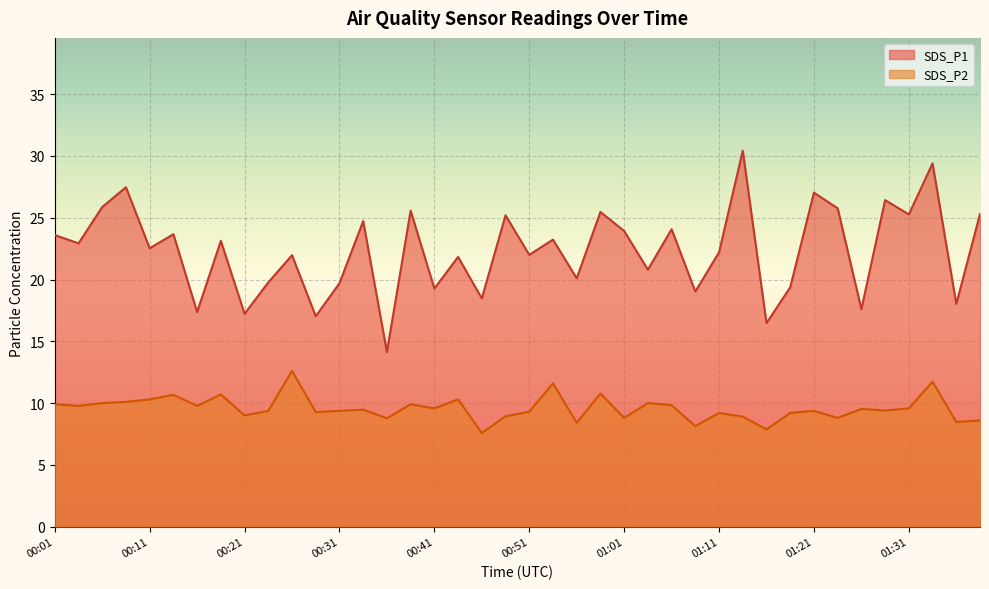

Reading left to right, transcribe all the data shown in this chart.

SDS_P1: 23.6	22.9	25.9	27.5	22.5	23.7	17.4	23.1	17.2	19.8	22.0	17.0	19.7	24.7	14.1	25.6	19.3	21.8	18.5	25.2	22.0	23.2	20.1	25.5	23.9	20.8	24.1	19.0	22.2	30.4	16.5	19.4	27.0	25.8	17.6	26.4	25.3	29.4	18.0	25.3
SDS_P2: 9.9	9.8	10.0	10.1	10.3	10.7	9.8	10.7	9.0	9.4	12.6	9.3	9.4	9.5	8.8	9.9	9.6	10.3	7.6	8.9	9.3	11.6	8.4	10.8	8.8	10.0	9.8	8.1	9.2	8.9	7.9	9.2	9.4	8.8	9.5	9.4	9.6	11.7	8.5	8.6